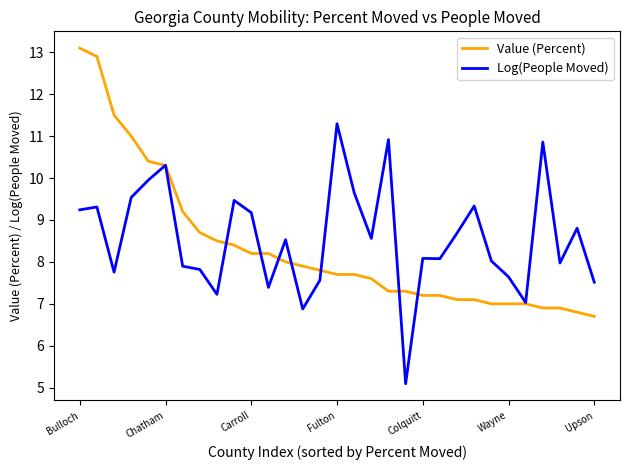

List the series in order of their peak value, highest first.

Value (Percent), Log(People Moved)